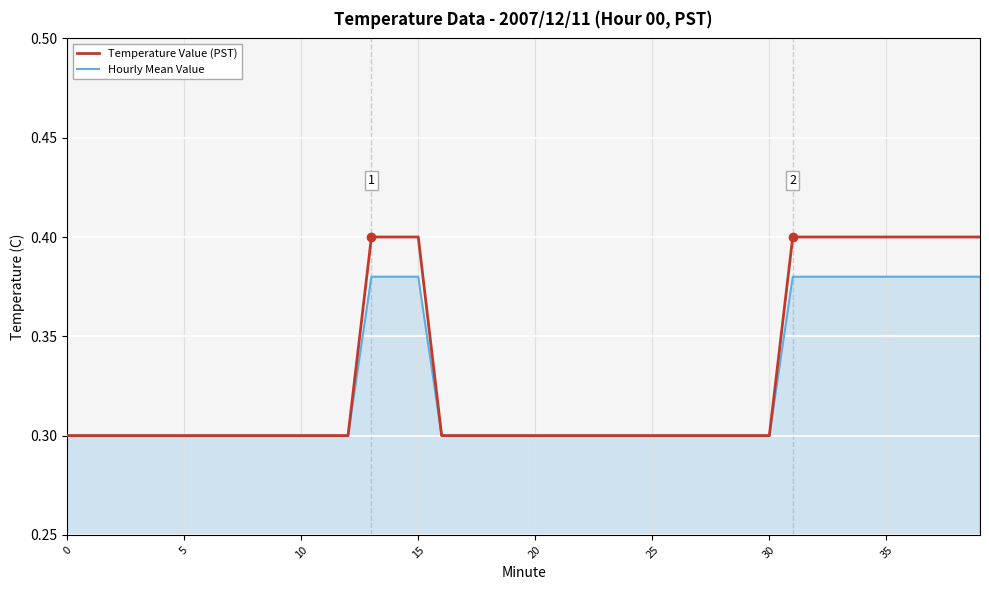

How many Temperature Value (PST) values are between 0 and 1?

40